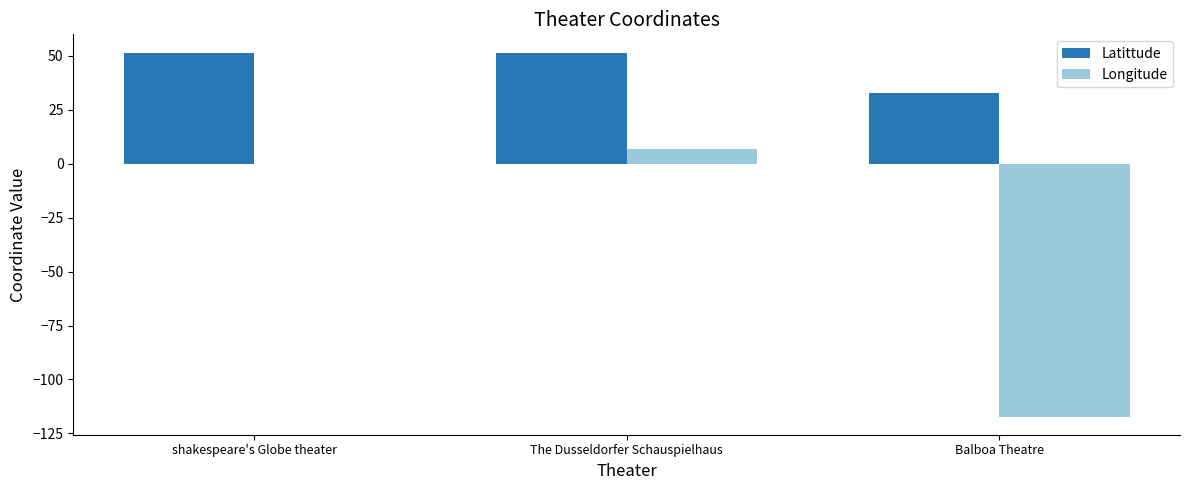

Is the value of Longitude at shakespeare's Globe theater greater than the value of Latittude at The Dusseldorfer Schauspielhaus?

No